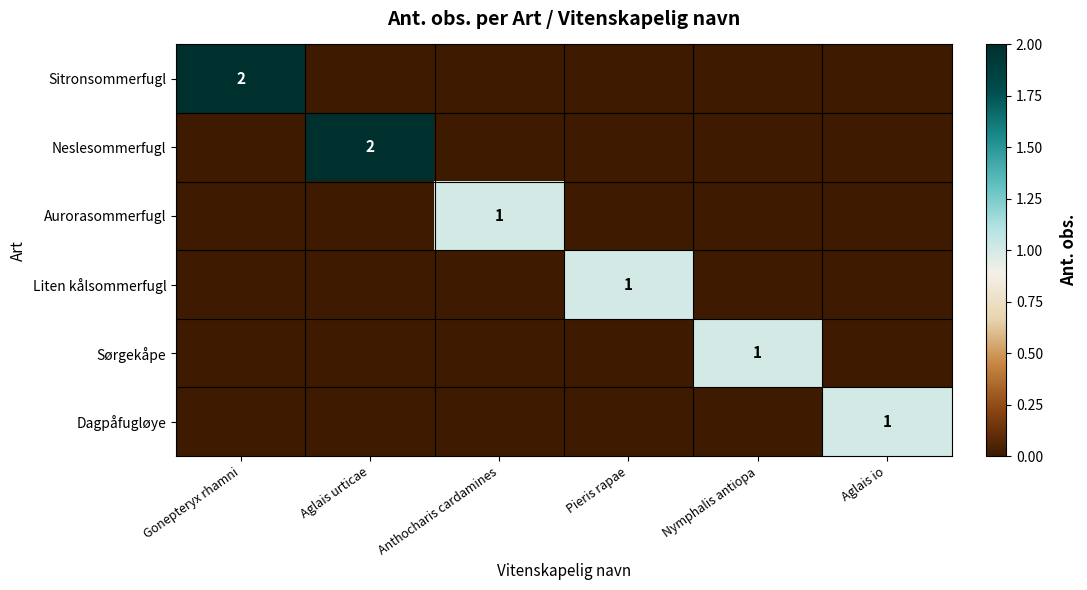

At which category does the chart reach its peak across all series?

Gonepteryx rhamni